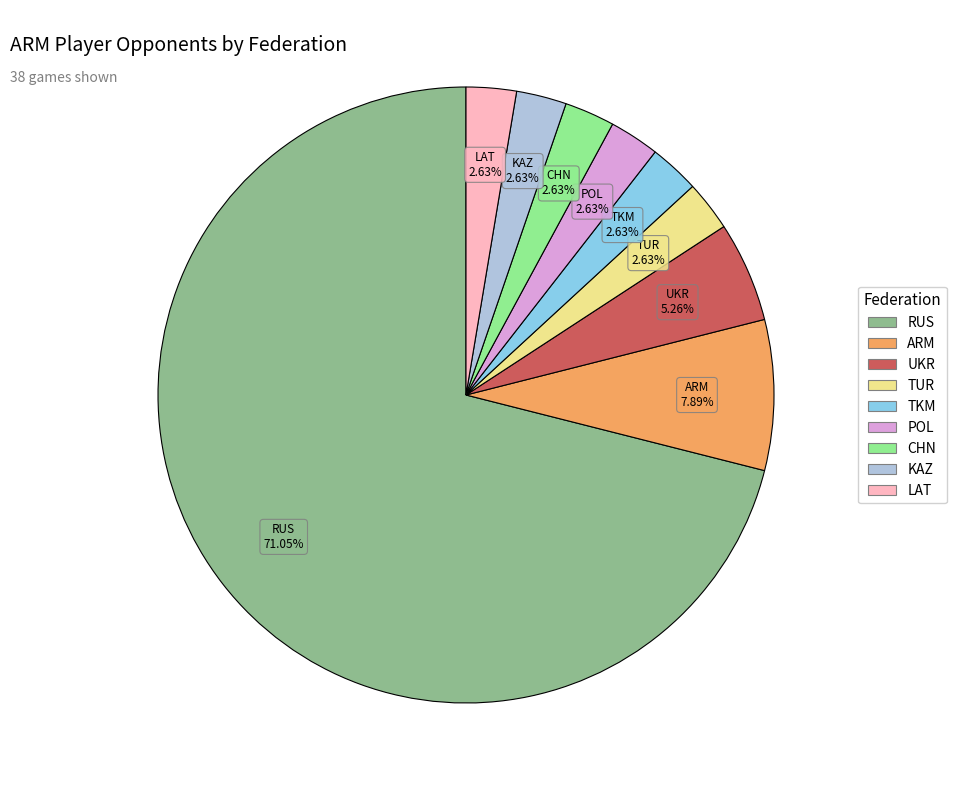

Does LAT account for over 50% of the chart?

No